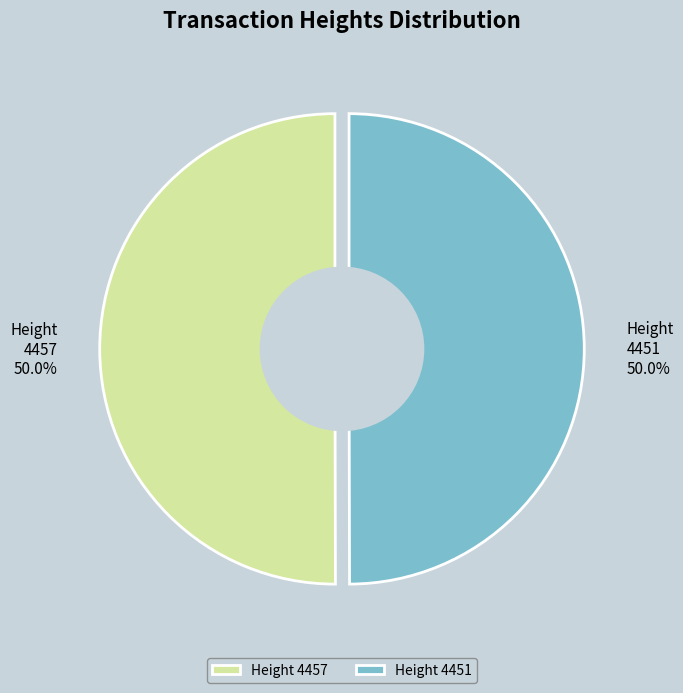

How many slices are in this pie chart?

2